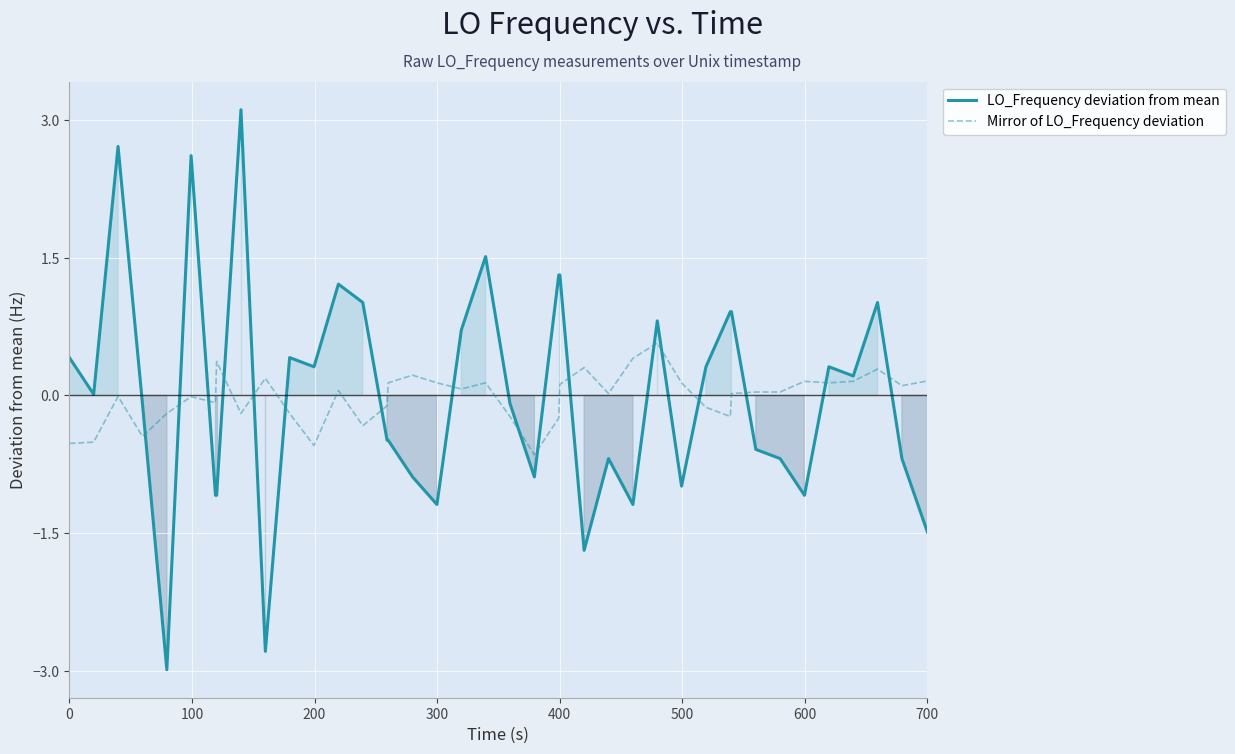

How many values in the Mirror of LO_Frequency deviation series exceed 0?

23